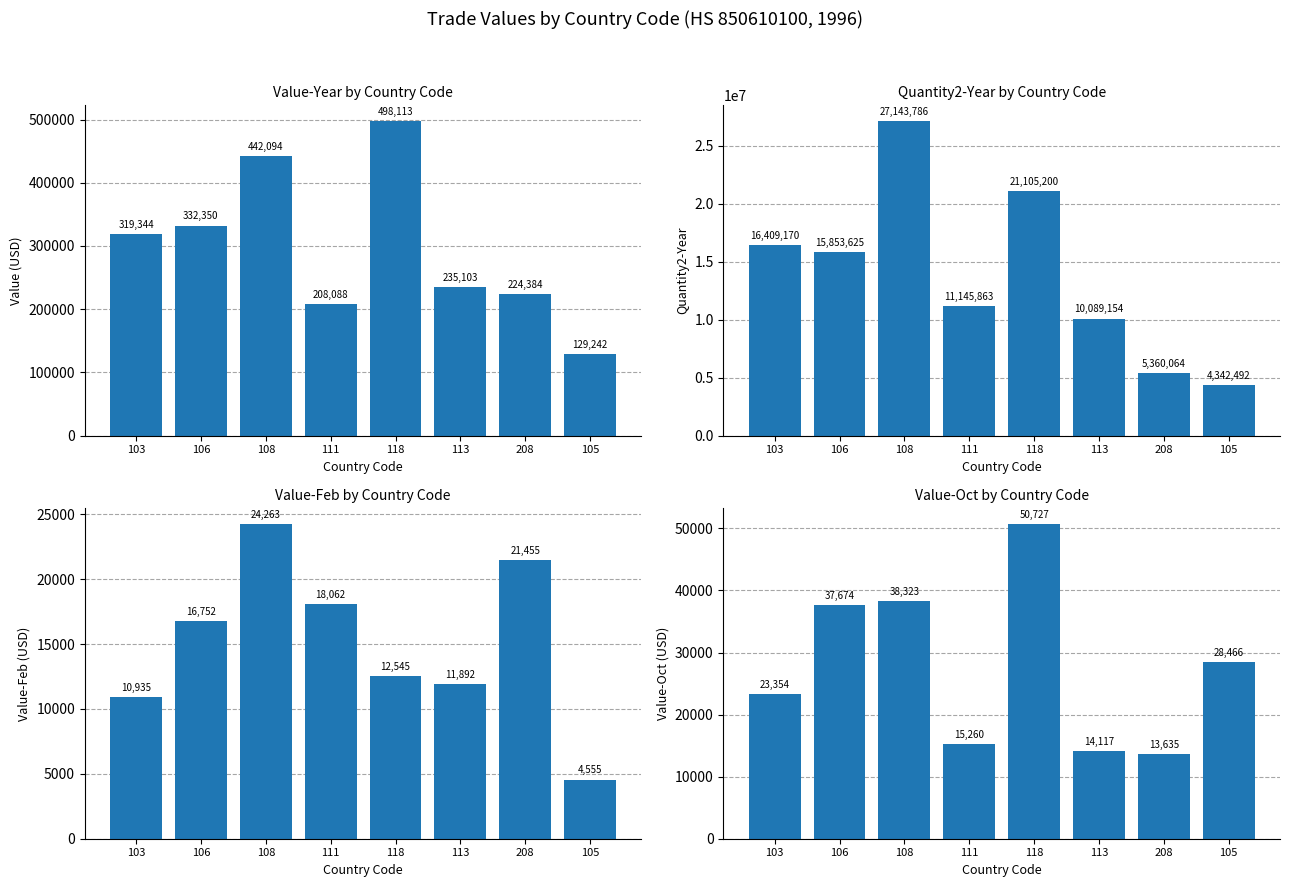

What is the sum of the Value-Year values at 105 and 113?

364345